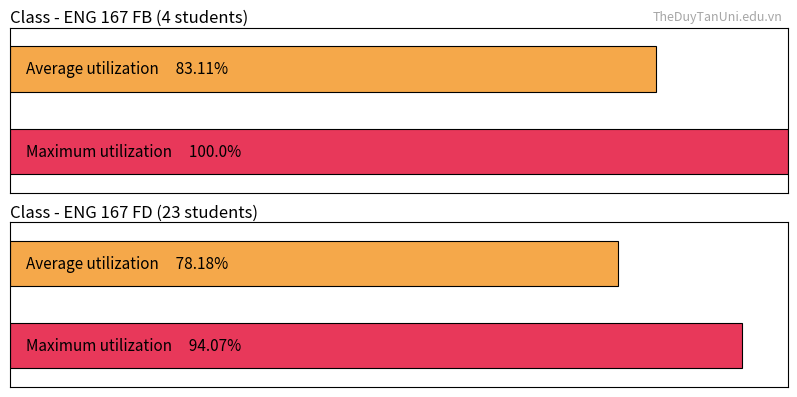

What is the highest value of the Maximum utilization series?

100.0